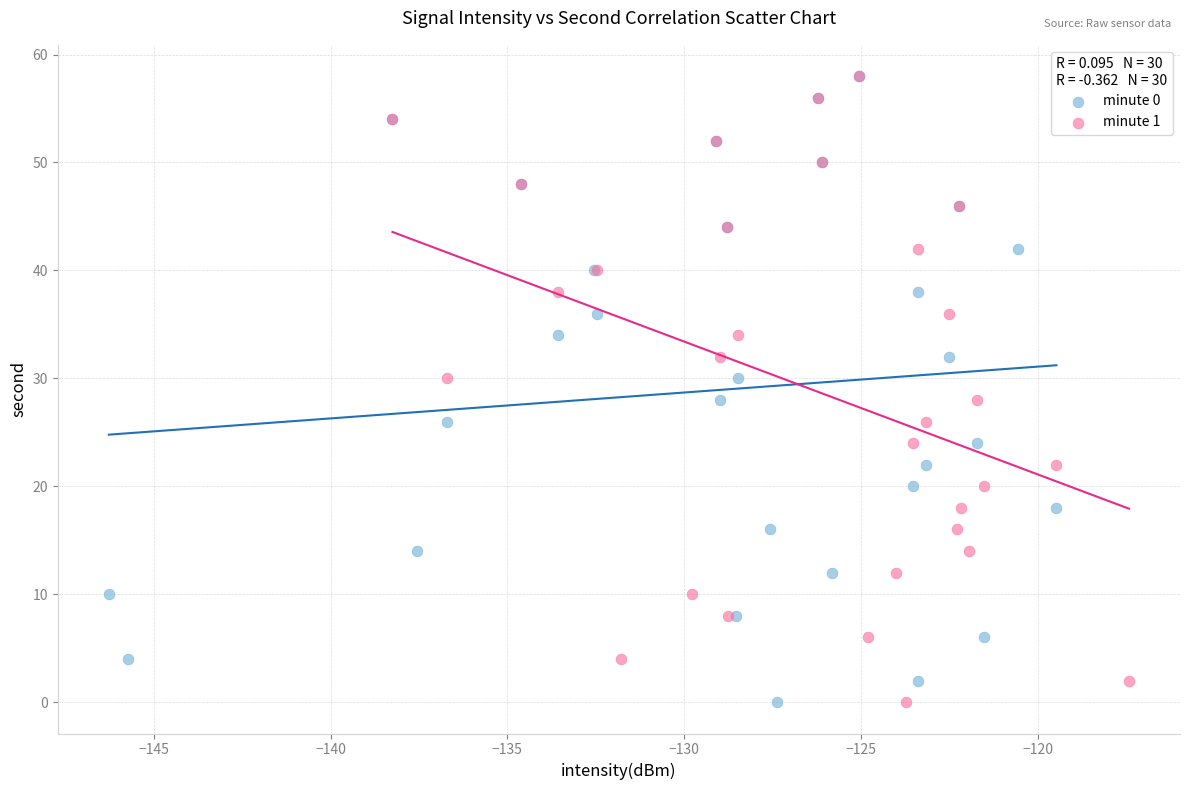

What are all the series names shown in the legend?

minute 0, minute 1